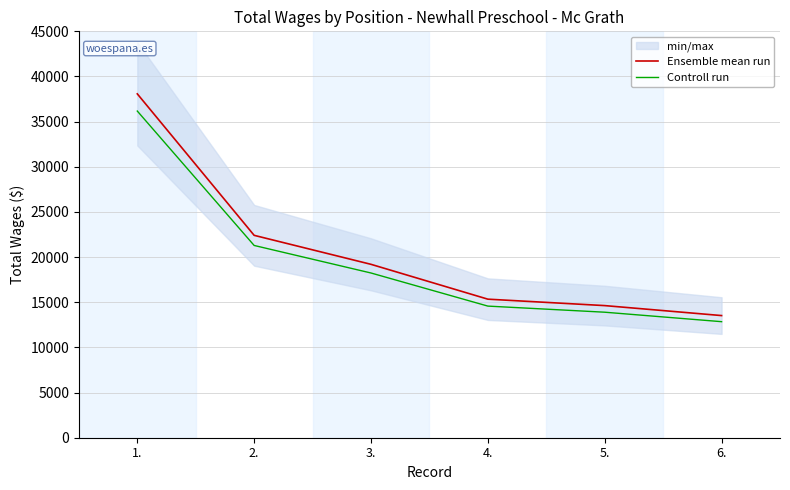

How many lines are shown in the chart?

2